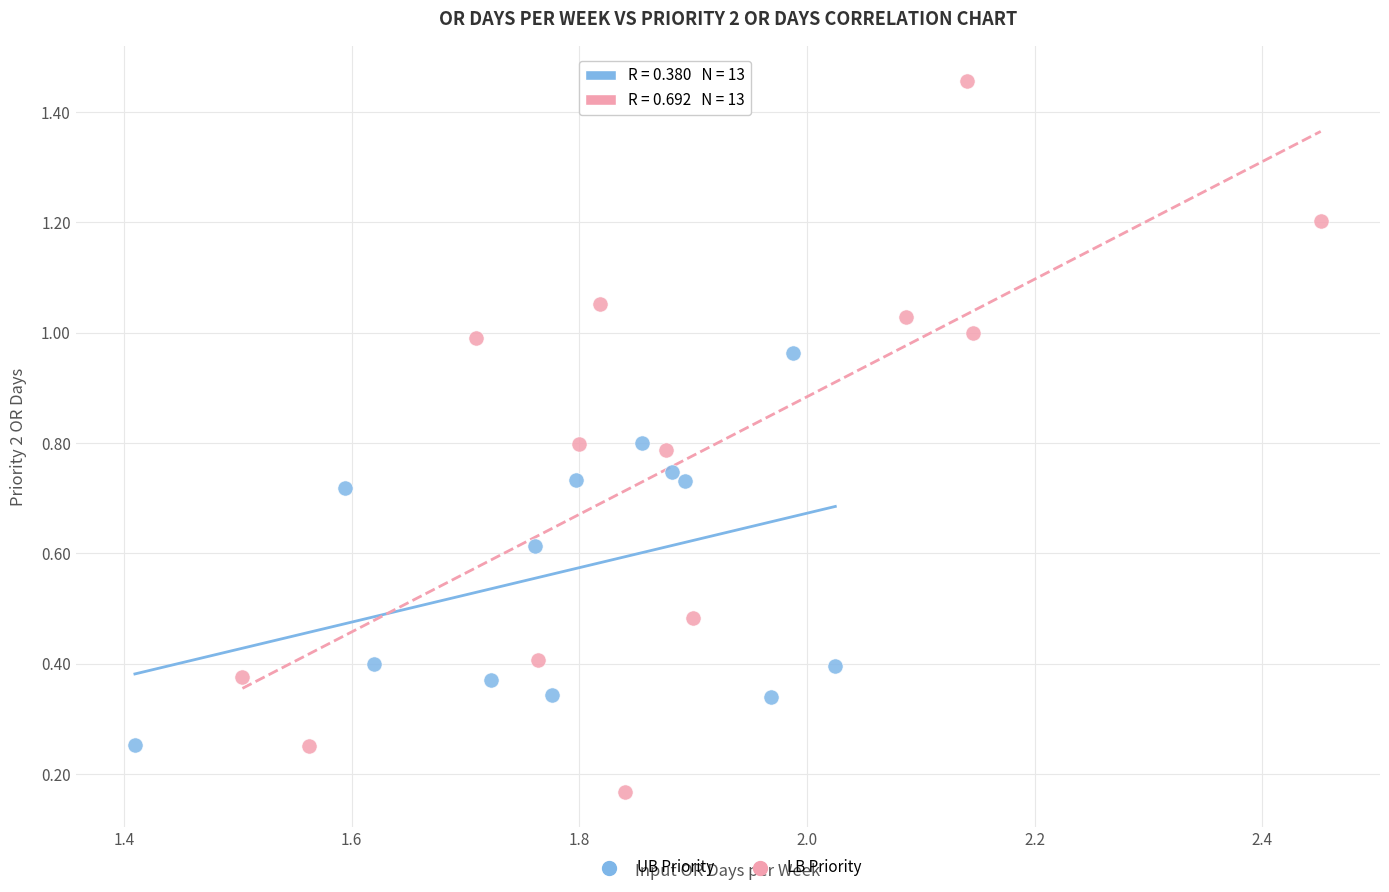

Which series has the widest spread of Y values?

LB Priority